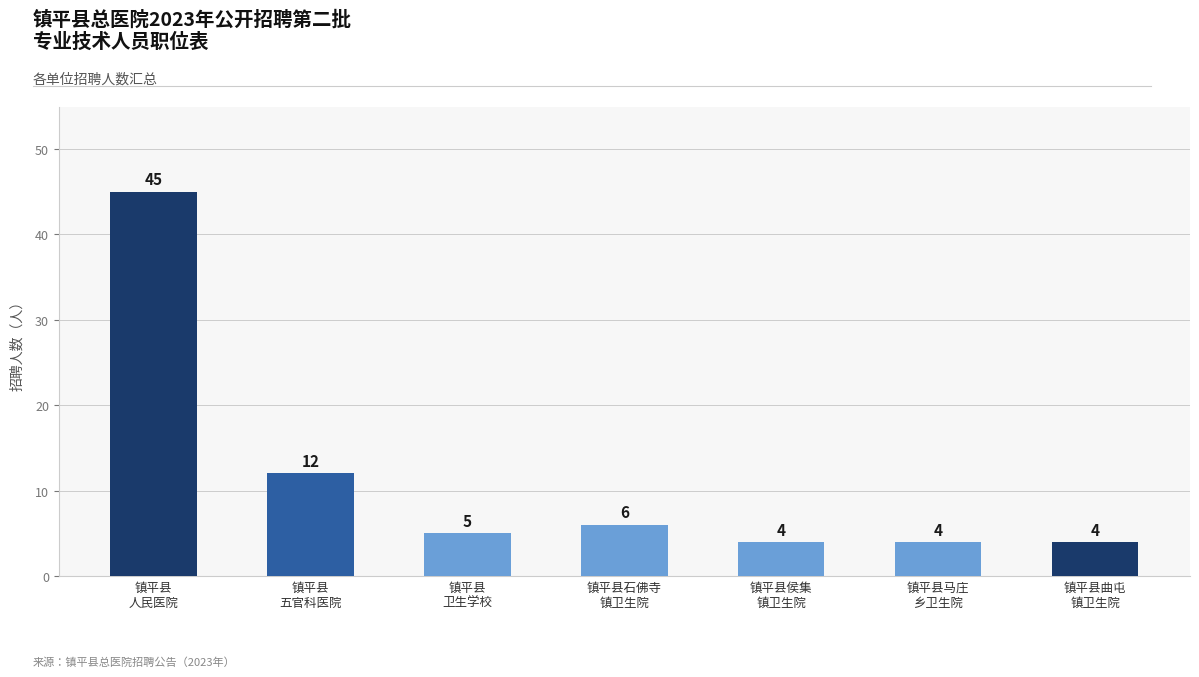

Between 镇平县
五官科医院 and 镇平县曲屯
镇卫生院, which is larger?

镇平县
五官科医院